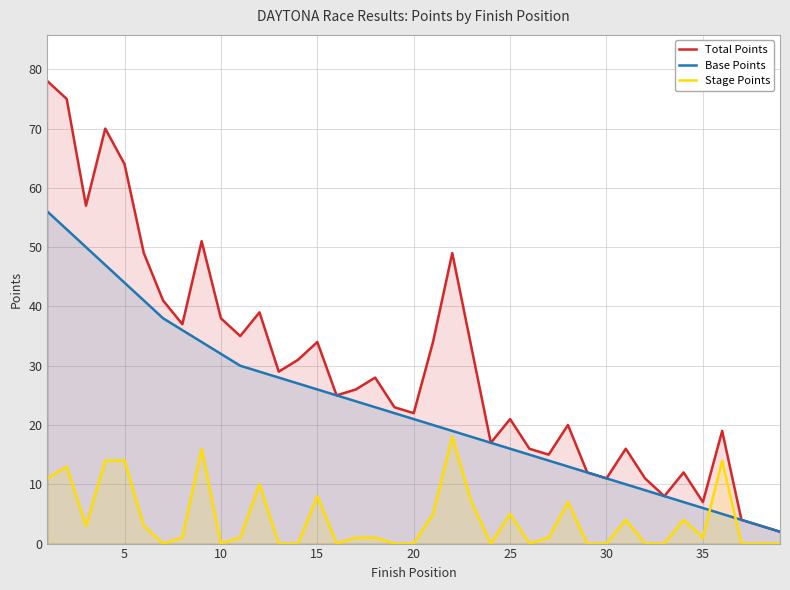

What is the value of the Total Points point at the 22nd from the left?

49